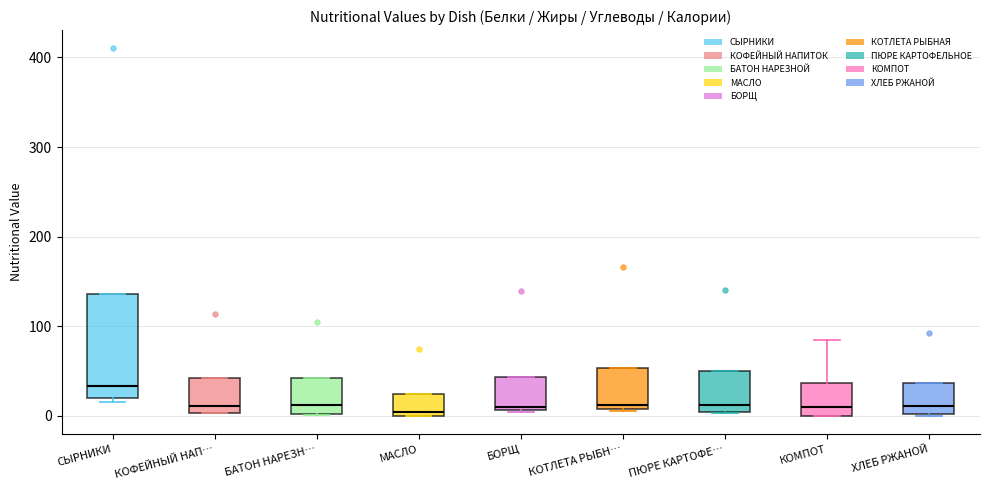

Reading left to right, transcribe this box plot: for each box, give where its median line is, the range the box spans, and where its two whiskers end, as read against the y-axis. The values are not printed on the chart, so give them approximately, as read against the axis.

СЫРНИКИ: median 30, box 20 to 140, whiskers 20 (just below the box's lower edge) to 140
КОФЕЙНЫЙ НАП…: median 10, box 0 to 40, whiskers 0 to 40
БАТОН НАРЕЗН…: median 10, box 0 to 40, whiskers 0 to 40
МАСЛО: median 0 (just above the box's lower edge), box 0 to 20, whiskers 0 to 20
БОРЩ: median 10, box 10 to 40, whiskers 0 to 40
КОТЛЕТА РЫБН…: median 10 (just above the box's lower edge), box 10 to 50, whiskers 10 to 50
ПЮРЕ КАРТОФЕ…: median 10, box 0 to 50, whiskers 0 to 50
КОМПОТ: median 10, box 0 to 40, whiskers 0 to 90
ХЛЕБ РЖАНОЙ: median 10, box 0 to 40, whiskers 0 to 40